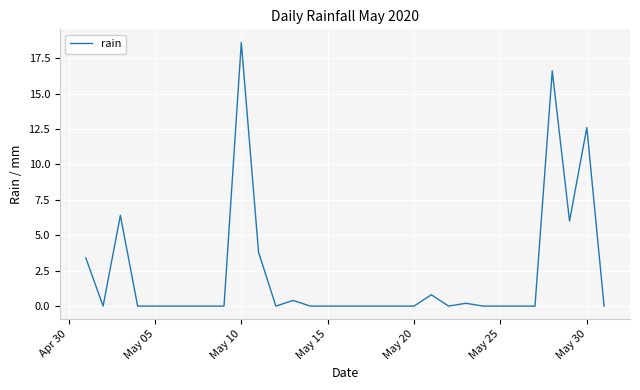

What is the maximum value shown in the chart?

18.6